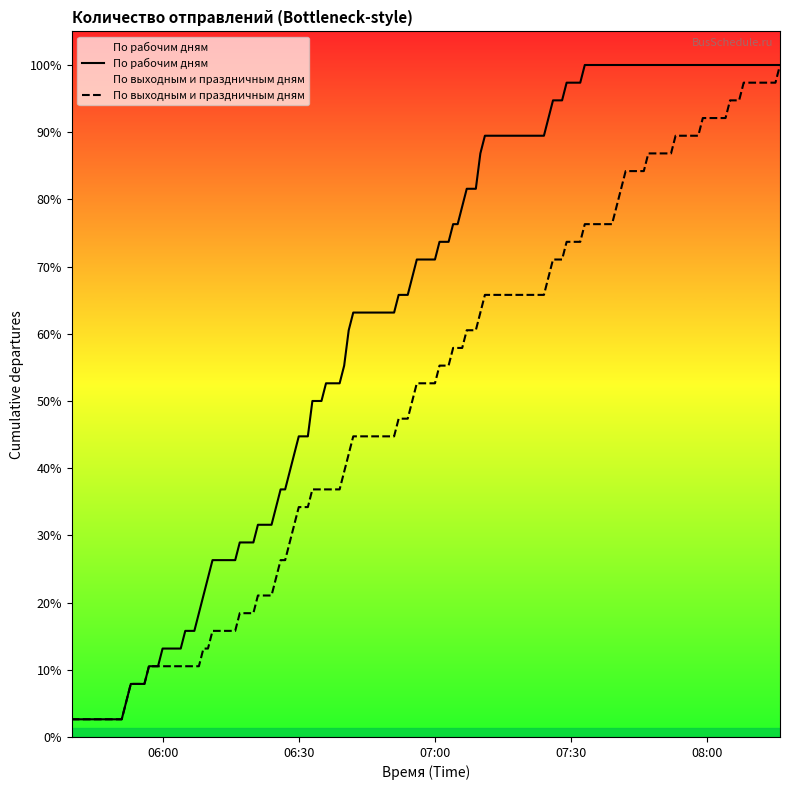

True or false: По рабочим дням and По выходным и праздничным дням intersect in this chart.

False